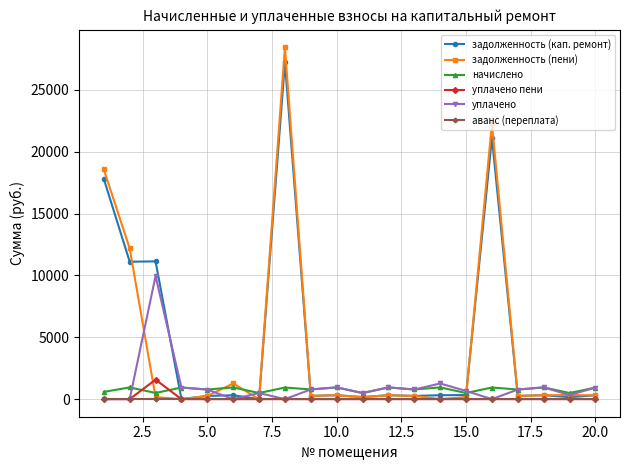

How many data points in начислено are less than 934?

10